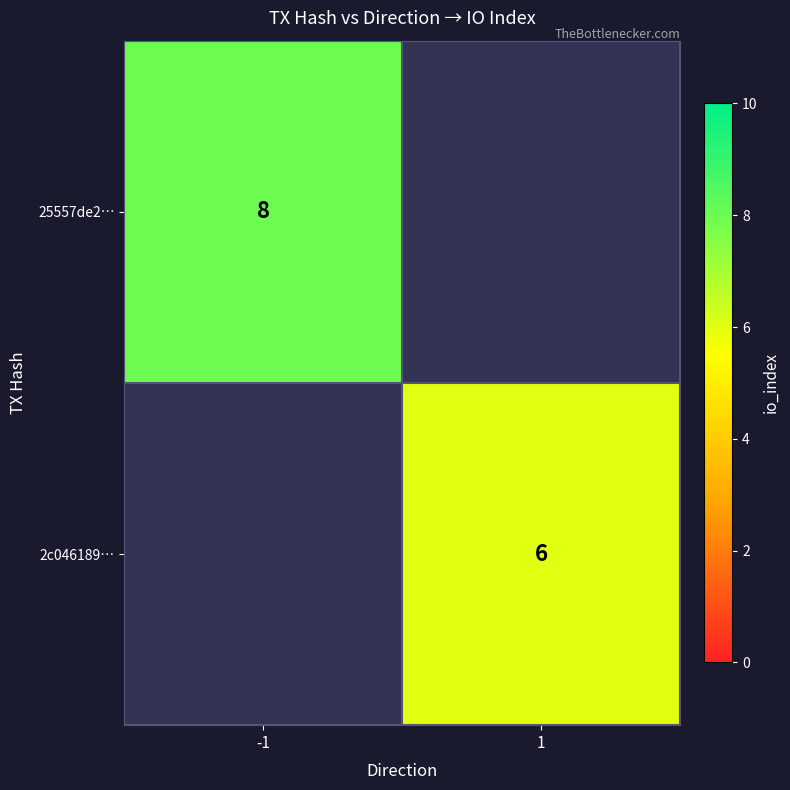

Between 1 and -1, which is larger?

-1